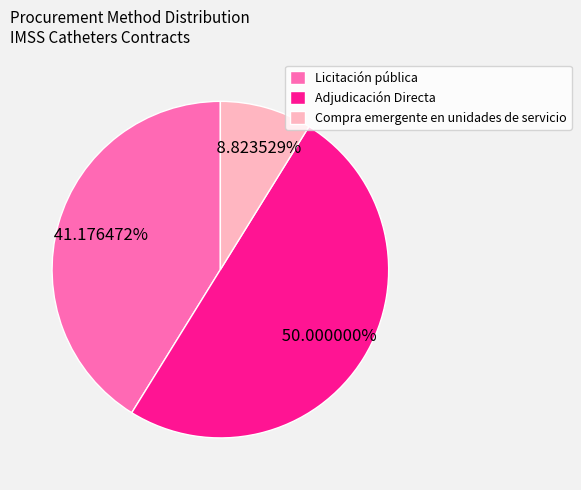

Do Adjudicación Directa and Compra emergente en unidades de servicio together represent more than half of the pie?

Yes